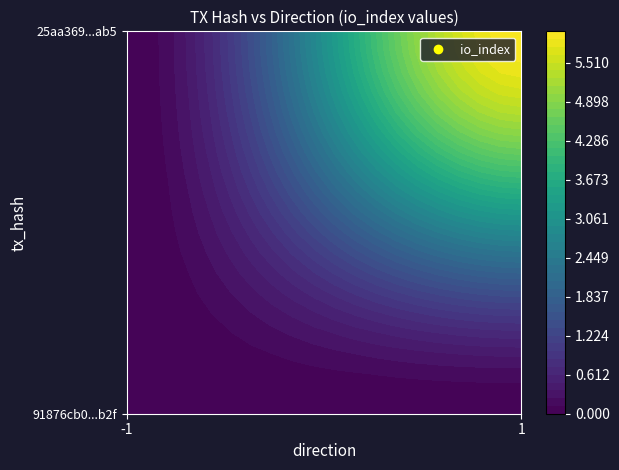

At which label is 25aa369981d3a9d85aafc8f02e0cba1f459dab5 closest to 3?

direction